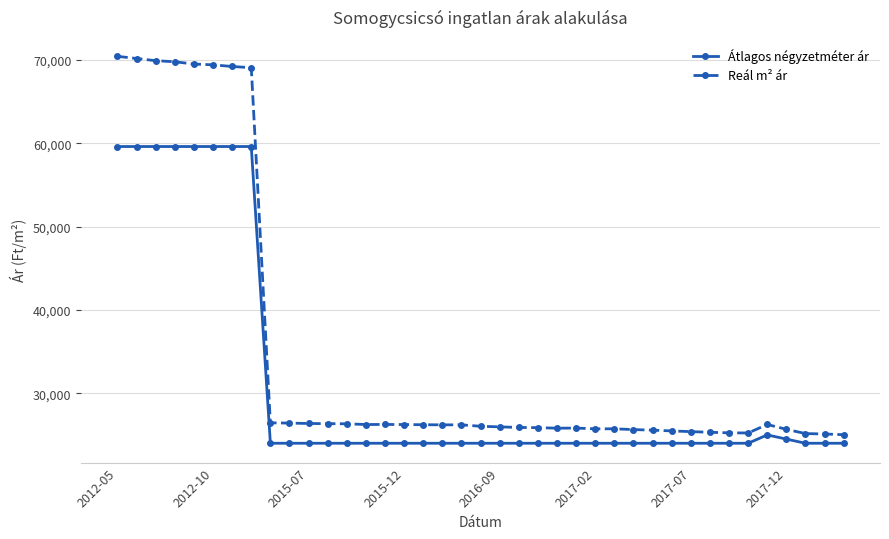

At how many categories does at least one series exceed 41747?

8